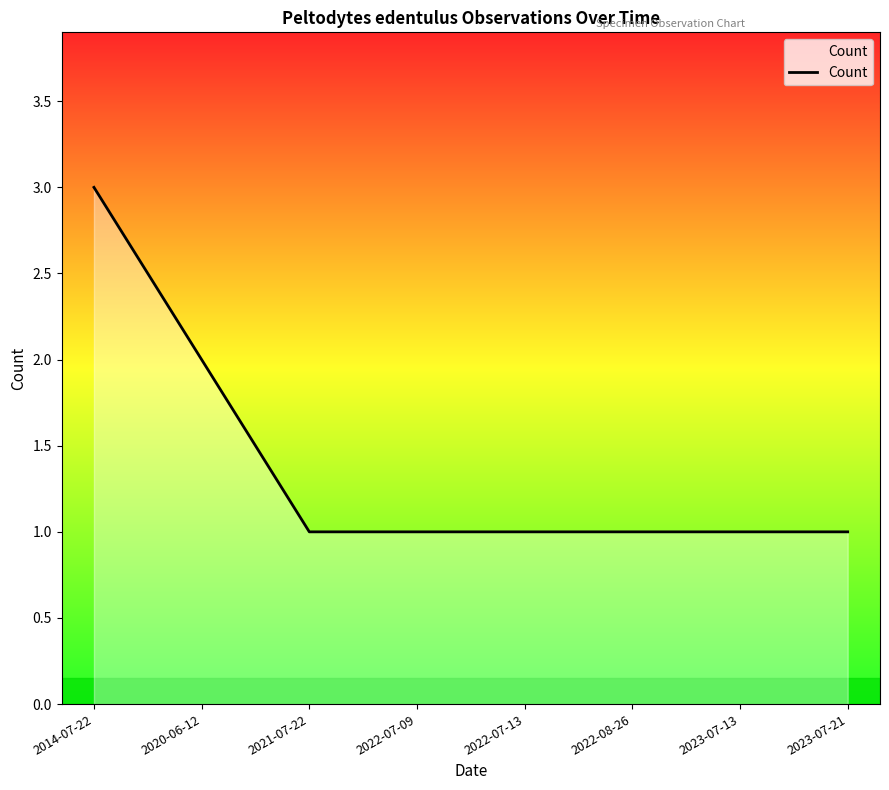

True or false: the data has more than 2 interior local peaks.

False